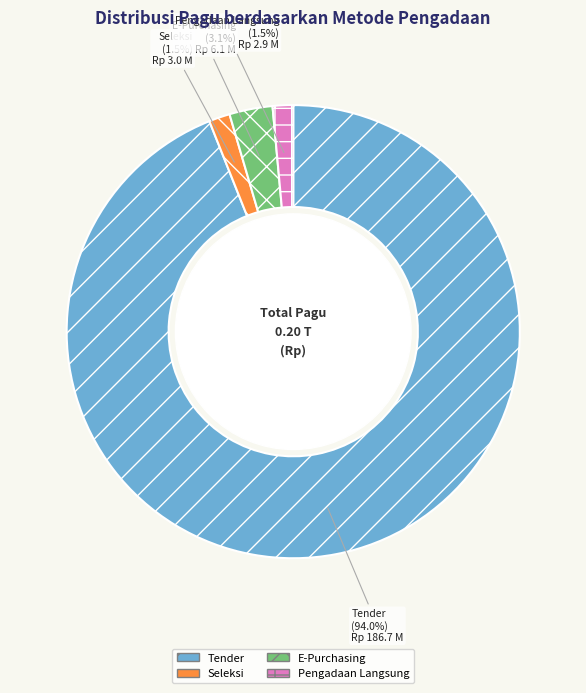

Is there a majority slice in this chart?

Yes